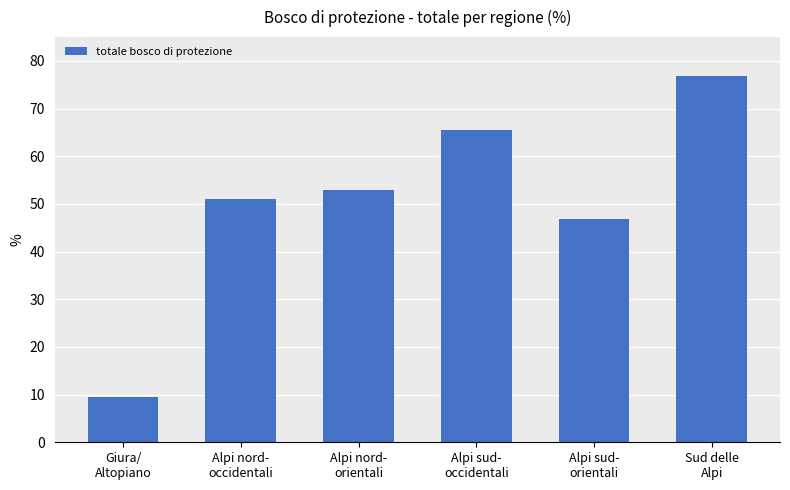

Reading left to right, list all the values displayed in this chart.

Giura/
Altopiano=9.5	Alpi nord-
occidentali=51.0	Alpi nord-
orientali=53.0	Alpi sud-
occidentali=65.5	Alpi sud-
orientali=46.9	Sud delle
Alpi=76.8